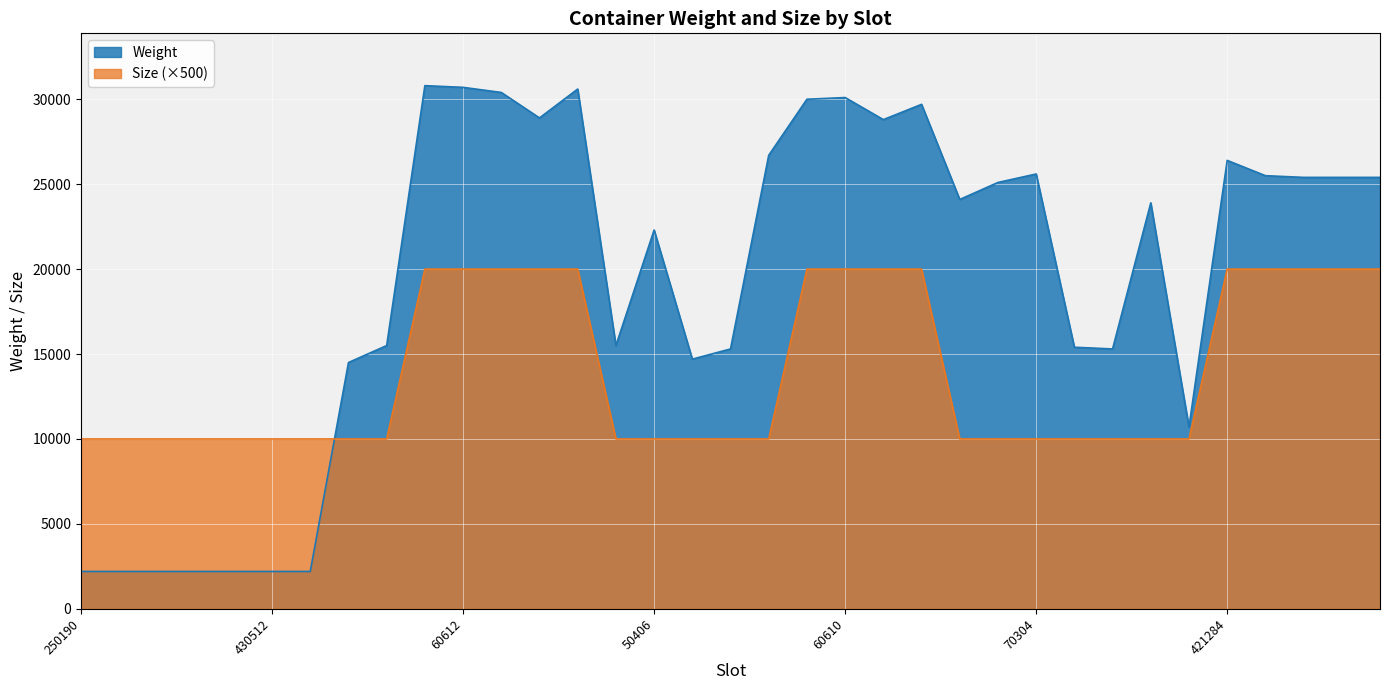

What is the average value of the Weight series?

19374